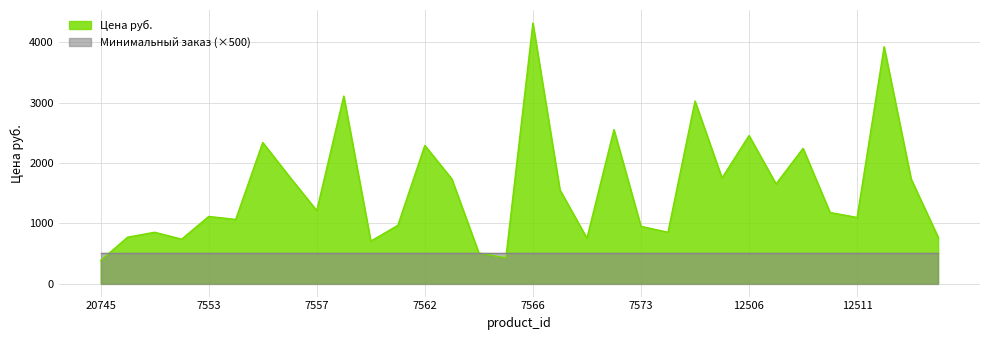

Reading left to right, list all the values displayed in this chart.

20745=382.0	7548=768.9	7549=850.7	7550=736.1	7553=1112.4	7554=1063.3	7555=2339.3	7556=1766.7	7557=1210.5	7558=3108.2	7559=703.4	7561=965.2	7562=2290.2	7563=1734.0	7564=507.1	7565=425.3	7566=4318.7	7567=1554.1	7570=752.5	7572=2552.0	7573=948.8	7574=850.7	7575=3026.4	12504=1750.4	12506=2453.8	12507=1652.2	12509=2241.2	12510=1177.8	12511=1096.0	12512=3926.1	12515=1734.0	18175=768.9